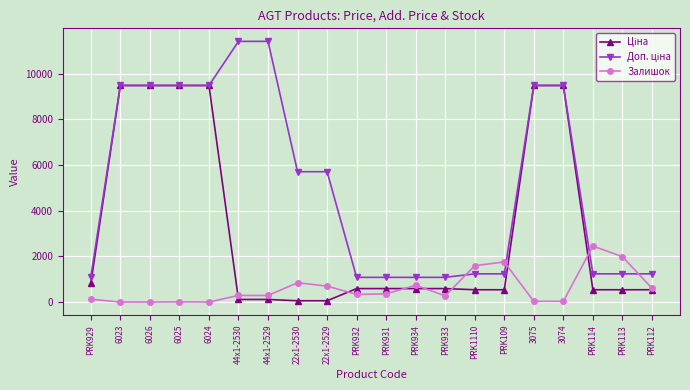

At how many categories does at least one series exceed 7751?

8